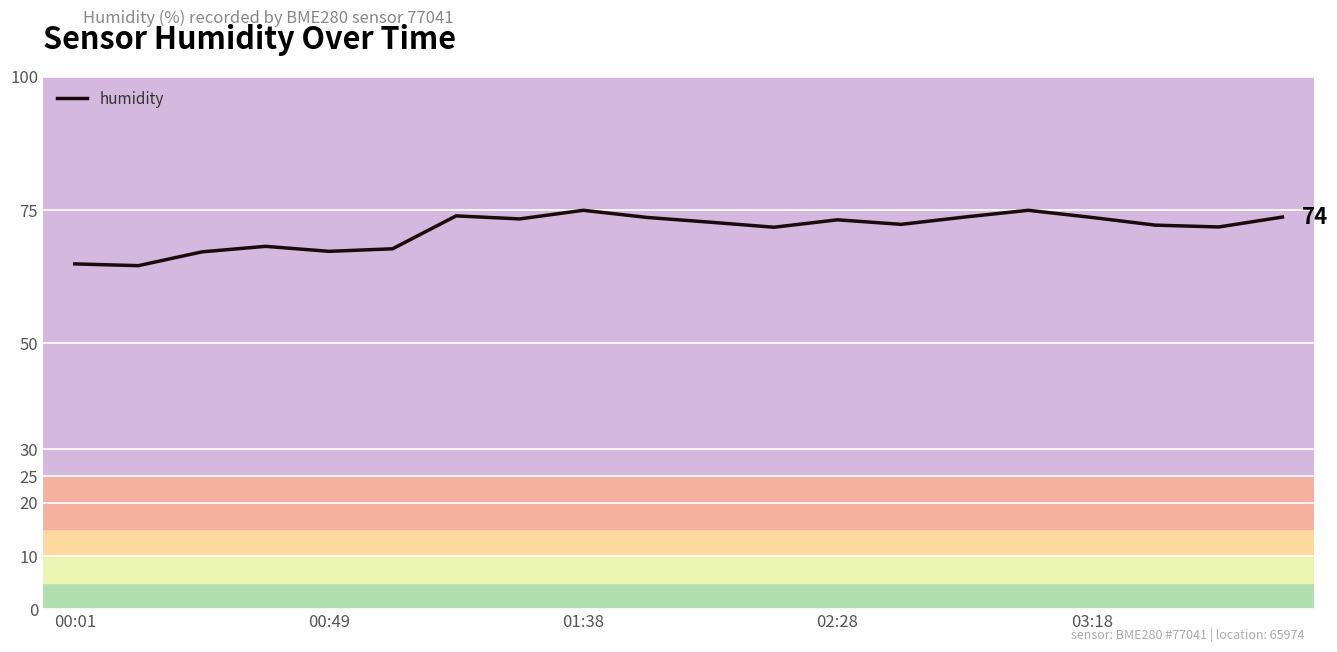

What is the difference between the maximum and minimum values?

10.4